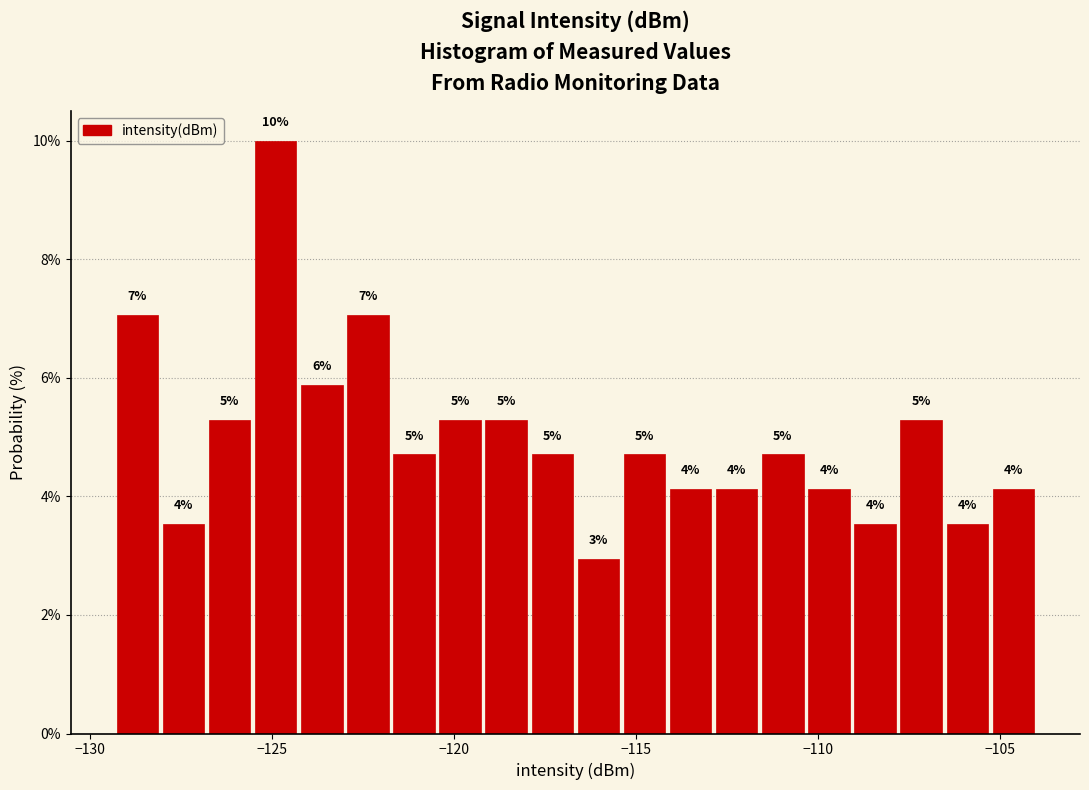

Read against the x-axis, roughly where is the centre of the tallest bar?

-125.0